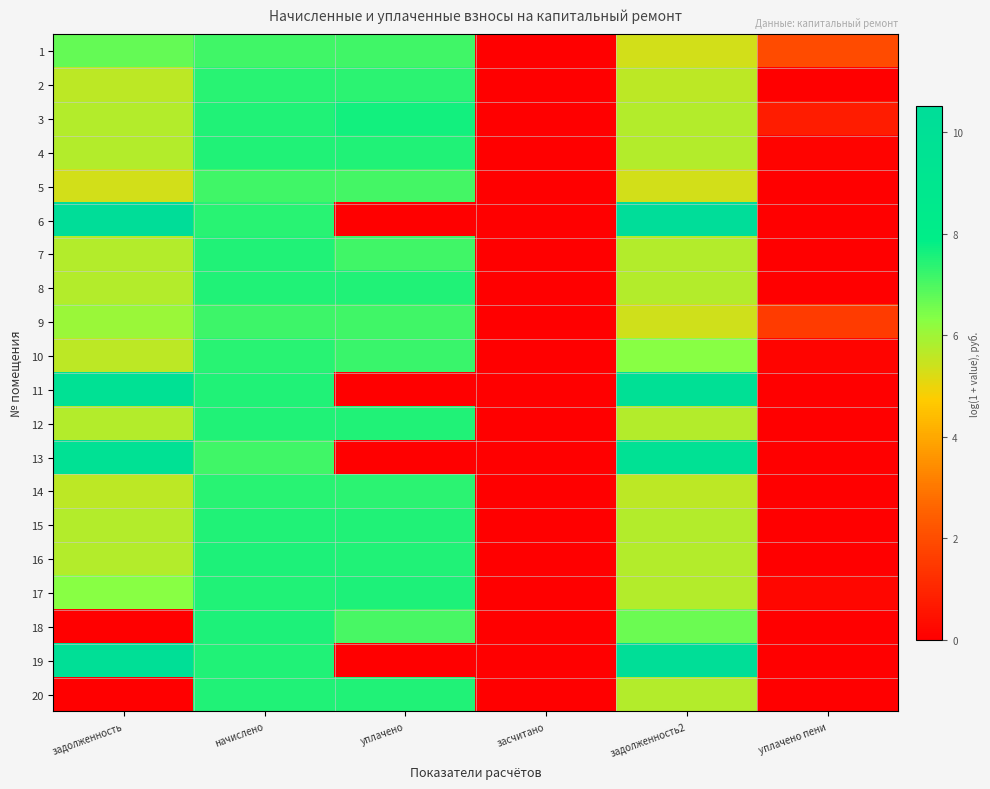

Reading left to right, list all the values displayed in this chart.

1: задолженность=6.7	начислено=7.1	уплачено=7.1	засчитано=0.0	задолженность2=5.3	уплачено пени=1.9
2: задолженность=5.6	начислено=7.4	уплачено=7.4	засчитано=0.0	задолженность2=5.6	уплачено пени=0.0
3: задолженность=5.7	начислено=7.5	уплачено=7.7	засчитано=0.0	задолженность2=5.7	уплачено пени=0.7
4: задолженность=5.7	начислено=7.5	уплачено=7.5	засчитано=0.0	задолженность2=5.7	уплачено пени=0.1
5: задолженность=5.3	начислено=7.1	уплачено=7.1	засчитано=0.0	задолженность2=5.3	уплачено пени=0.0
6: задолженность=10.5	начислено=7.4	уплачено=0.0	засчитано=0.0	задолженность2=10.5	уплачено пени=0.0
7: задолженность=5.7	начислено=7.5	уплачено=7.1	засчитано=0.0	задолженность2=5.7	уплачено пени=0.0
8: задолженность=5.7	начислено=7.5	уплачено=7.5	засчитано=0.0	задолженность2=5.7	уплачено пени=0.0
9: задолженность=6.1	начислено=7.2	уплачено=7.1	засчитано=0.0	задолженность2=5.4	уплачено пени=1.5
10: задолженность=5.6	начислено=7.4	уплачено=7.2	засчитано=0.0	задолженность2=6.3	уплачено пени=0.1
11: задолженность=9.9	начислено=7.5	уплачено=0.0	засчитано=0.0	задолженность2=9.9	уплачено пени=0.0
12: задолженность=5.7	начислено=7.5	уплачено=7.5	засчитано=0.0	задолженность2=5.7	уплачено пени=0.0
13: задолженность=9.8	начислено=7.1	уплачено=0.0	засчитано=0.0	задолженность2=9.8	уплачено пени=0.0
14: задолженность=5.6	начислено=7.4	уплачено=7.4	засчитано=0.0	задолженность2=5.6	уплачено пени=0.0
15: задолженность=5.7	начислено=7.5	уплачено=7.5	засчитано=0.0	задолженность2=5.7	уплачено пени=0.0
16: задолженность=5.7	начислено=7.5	уплачено=7.5	засчитано=0.0	задолженность2=5.7	уплачено пени=0.0
17: задолженность=6.3	начислено=7.5	уплачено=7.5	засчитано=0.0	задолженность2=5.7	уплачено пени=0.2
18: задолженность=0.0	начислено=7.5	уплачено=7.0	засчитано=0.0	задолженность2=6.6	уплачено пени=0.0
19: задолженность=10.1	начислено=7.5	уплачено=0.0	засчитано=0.0	задолженность2=10.2	уплачено пени=0.0
20: задолженность=0.0	начислено=7.5	уплачено=7.5	засчитано=0.0	задолженность2=5.7	уплачено пени=0.0